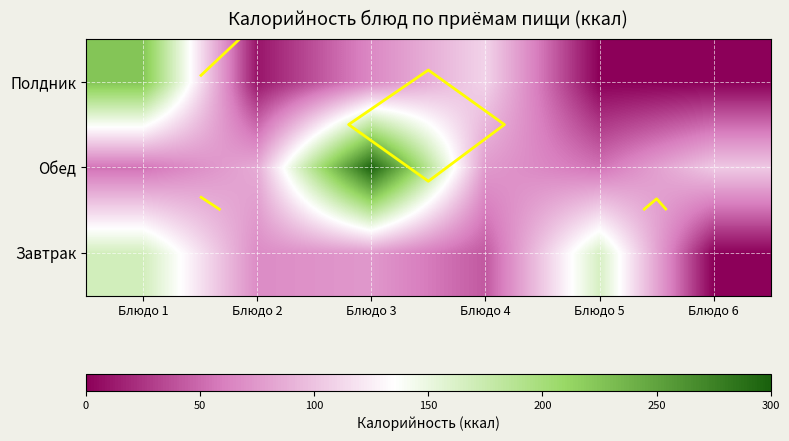

Is the value of Полдник at Блюдо 5 greater than the value of Завтрак at Блюдо 5?

No